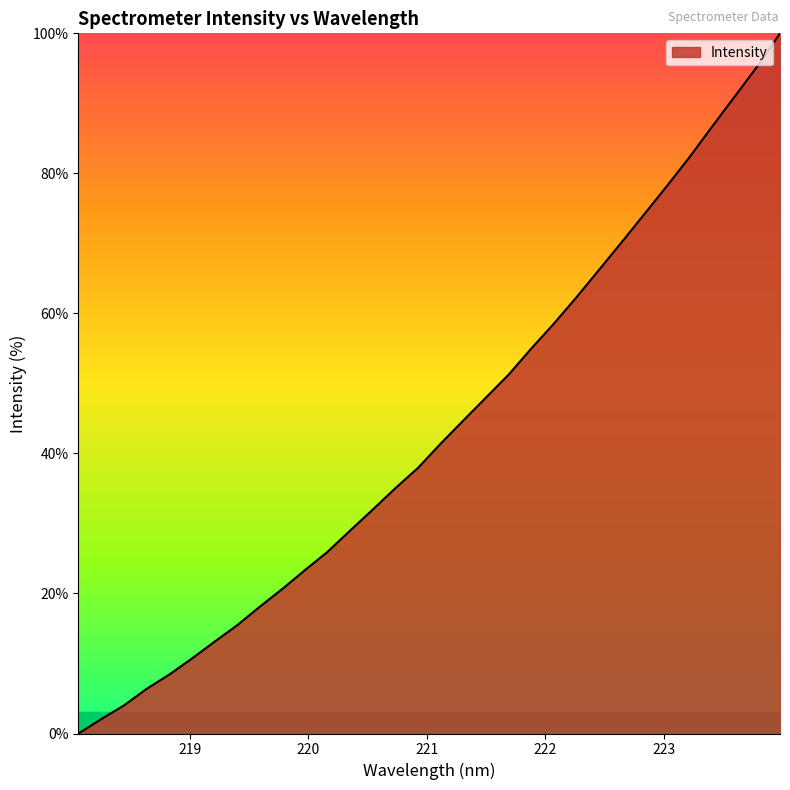

What is the difference between the second highest and second lowest values?

93.3